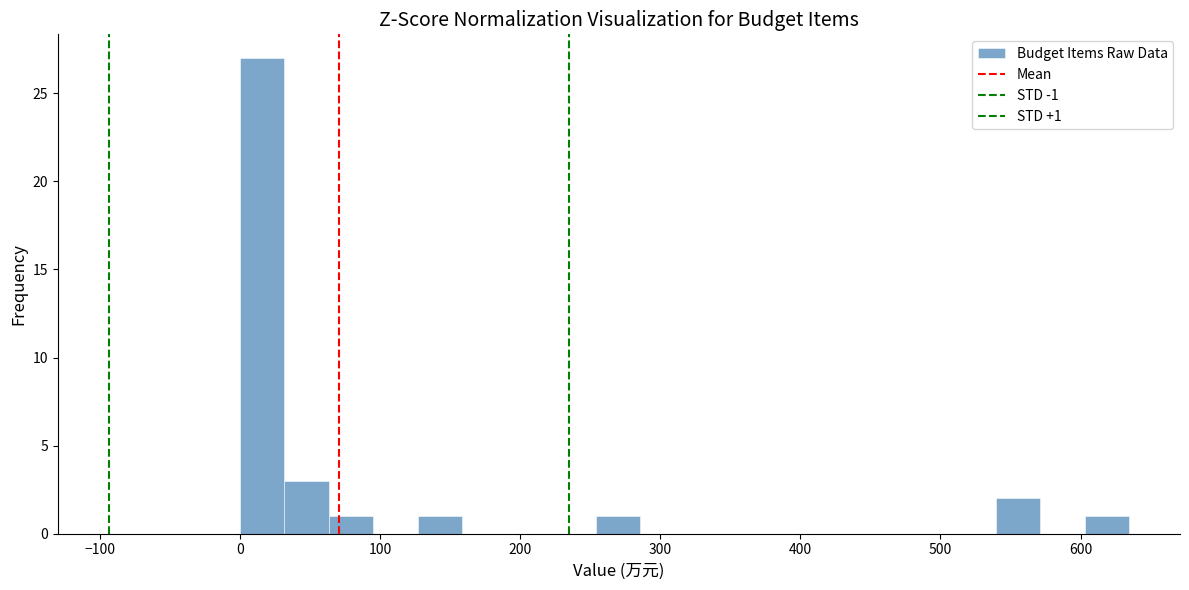

Read against the x-axis, roughly where is the centre of the tallest bar?

20